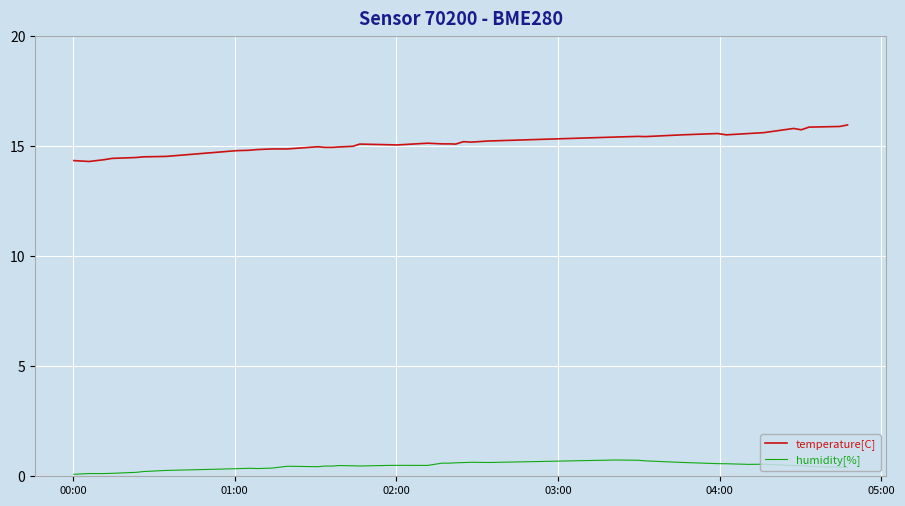

True or false: humidity[%] and temperature[C] intersect in this chart.

False